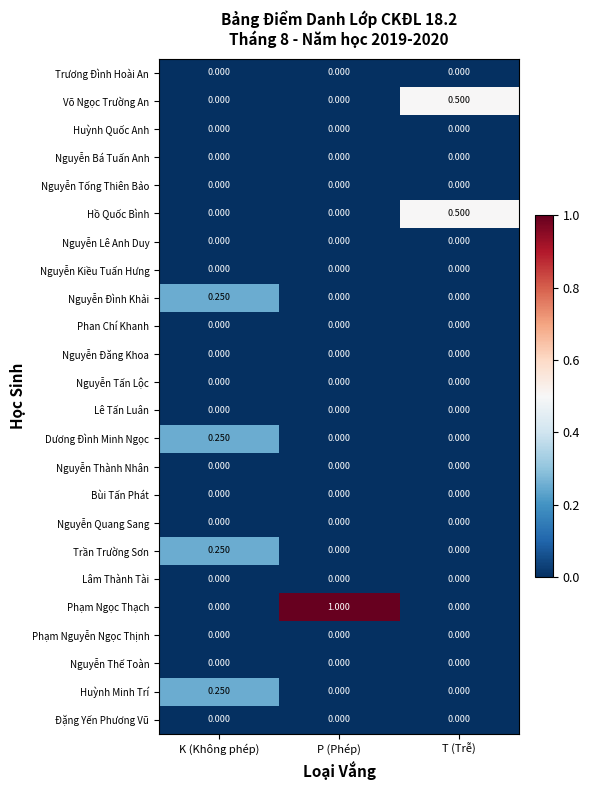

What is the total value across all series at P (Phép)?

1.0